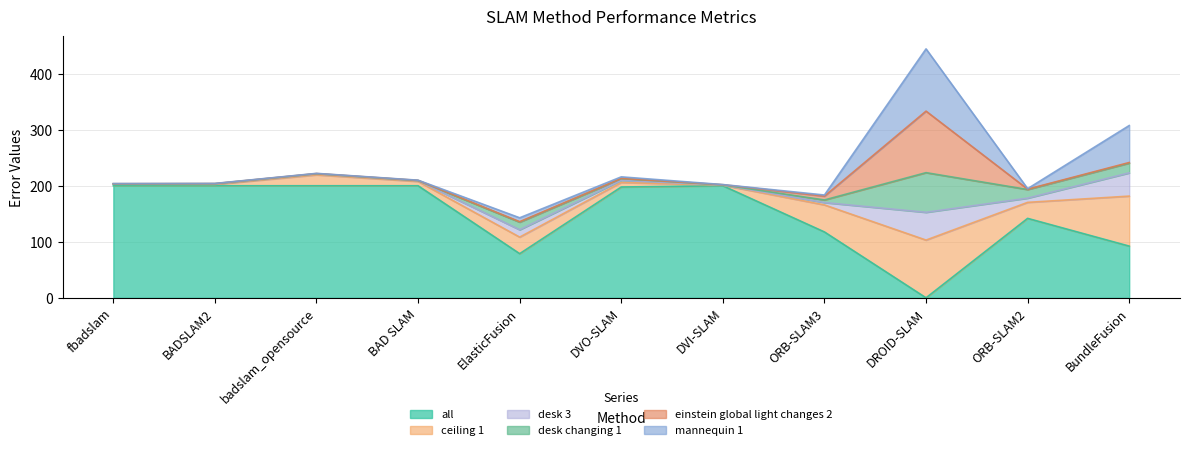

How many interior local valleys does the desk changing 1 series have?

3